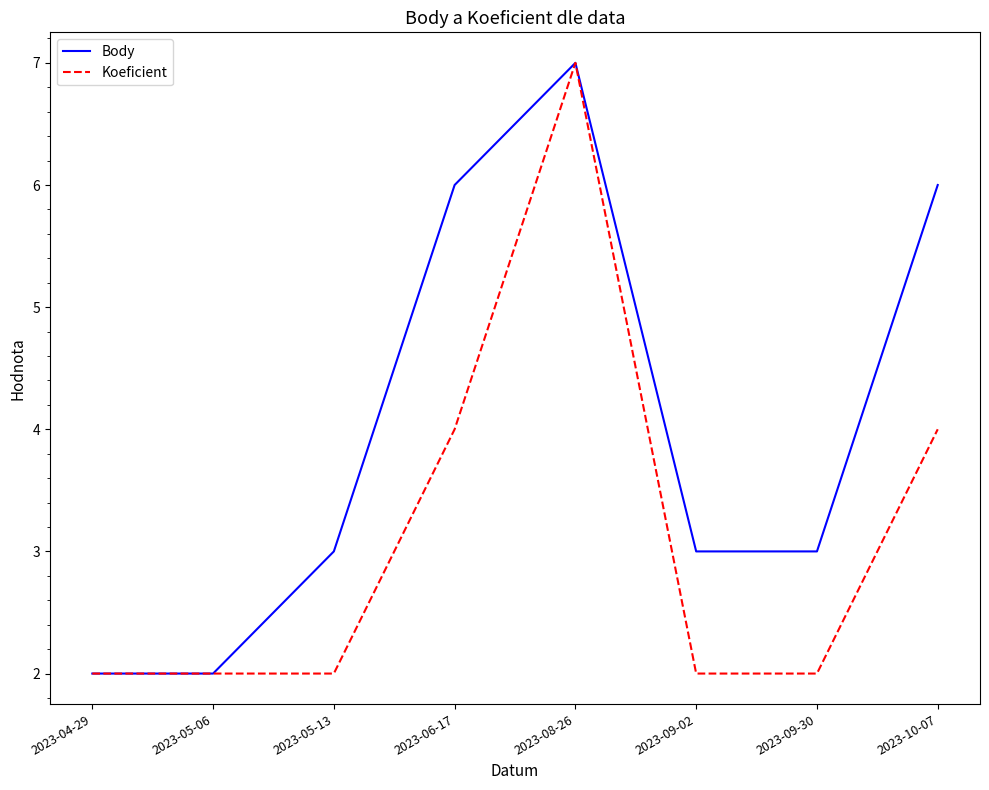

What is the sum of all Koeficient values?

25